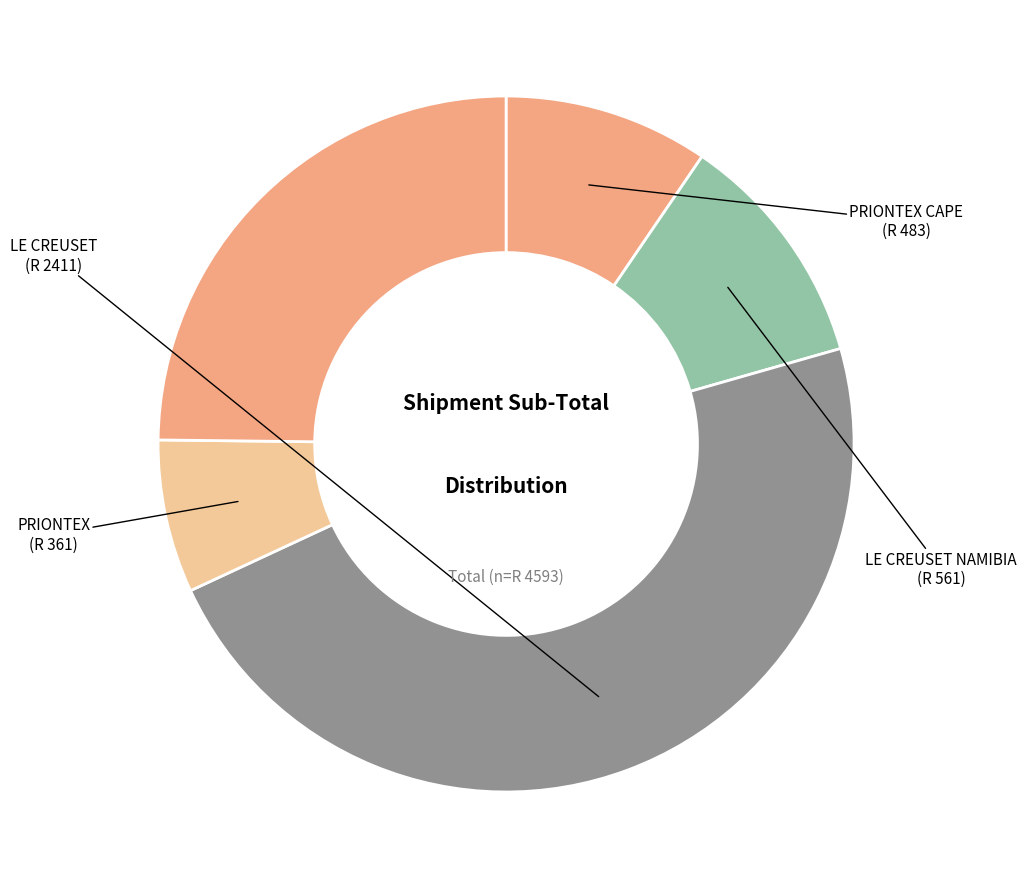

How many segments does this pie chart have?

5